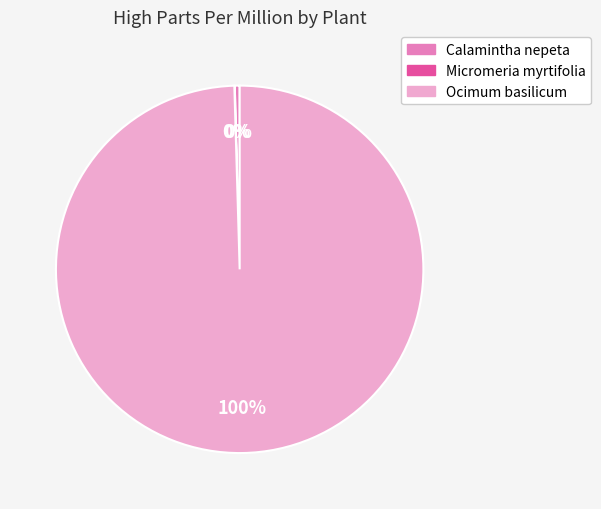

True or false: Calamintha nepeta accounts for 0% of the total.

True